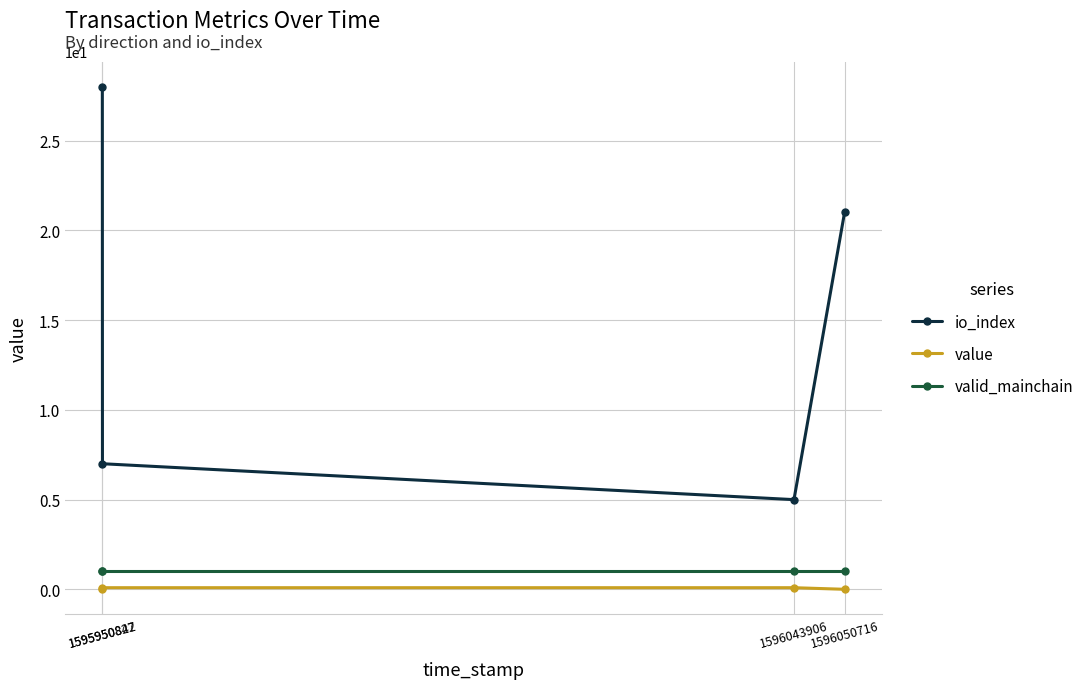

What is the average value of the value series?

0.1